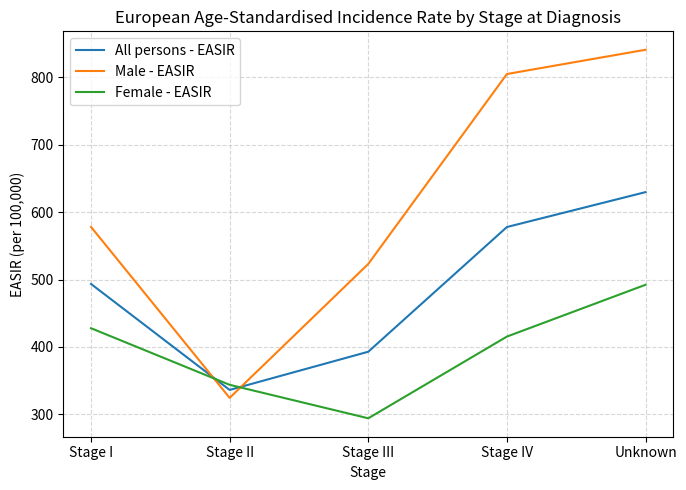

Which series has the largest total across all categories?

Male - EASIR